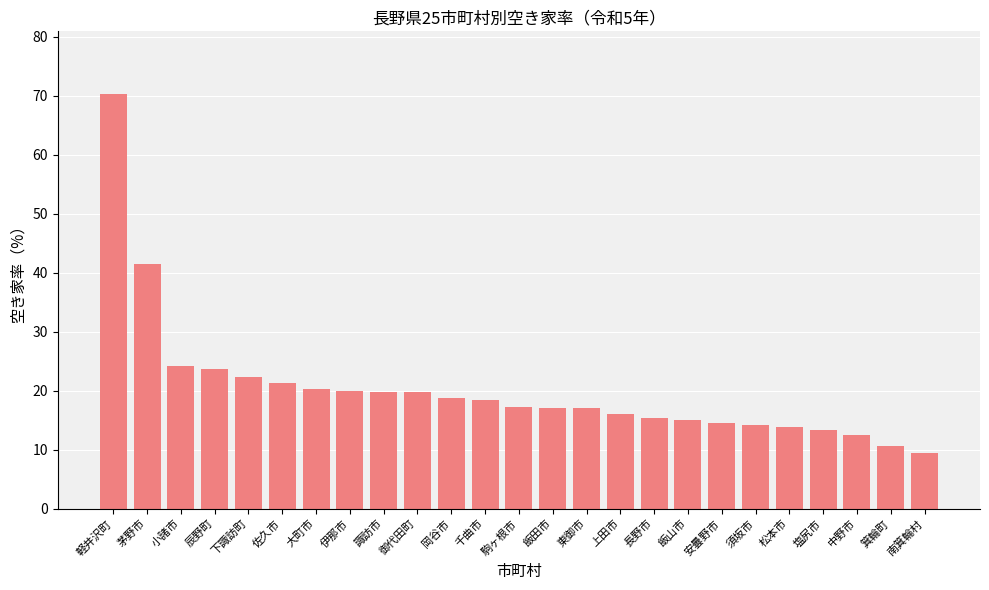

What is the difference between the maximum and second lowest values?

59.8